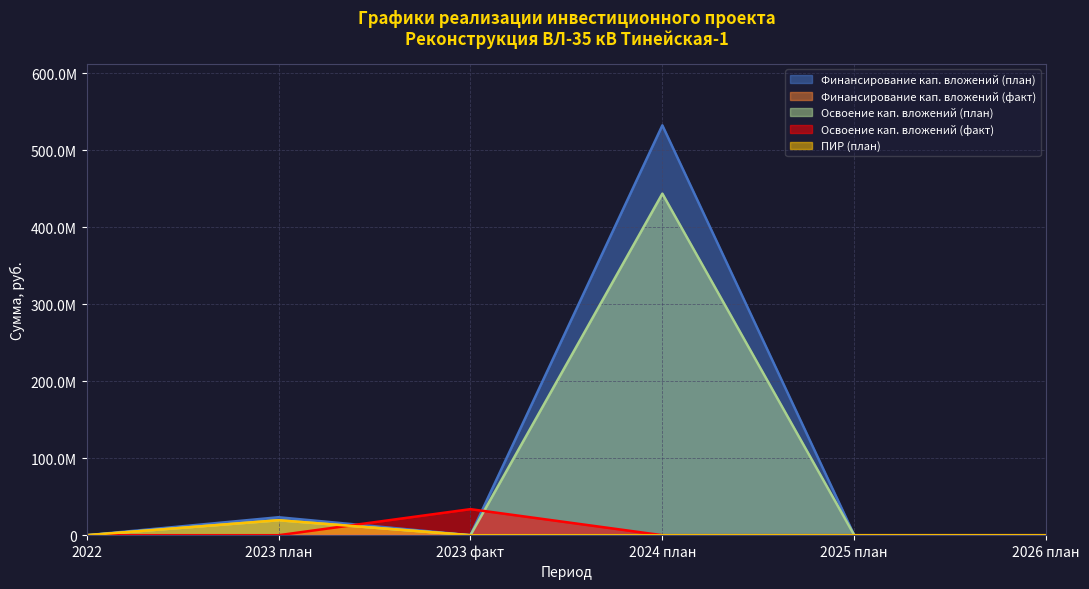

What is the average value of the Финансирование кап. вложений (факт) series?

5645833